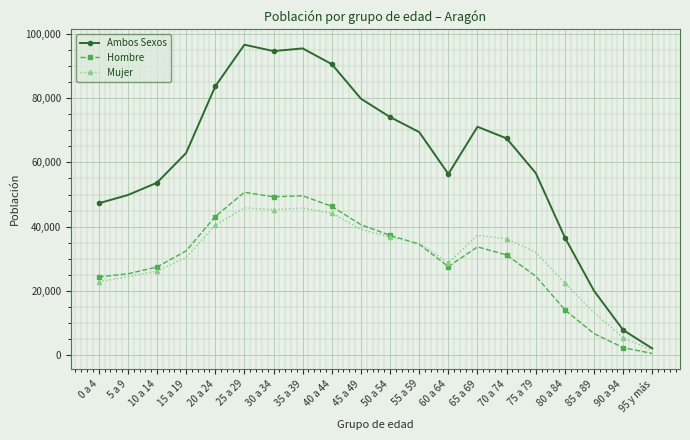

What is the difference between the highest and lowest values at 85 a 89?

13292